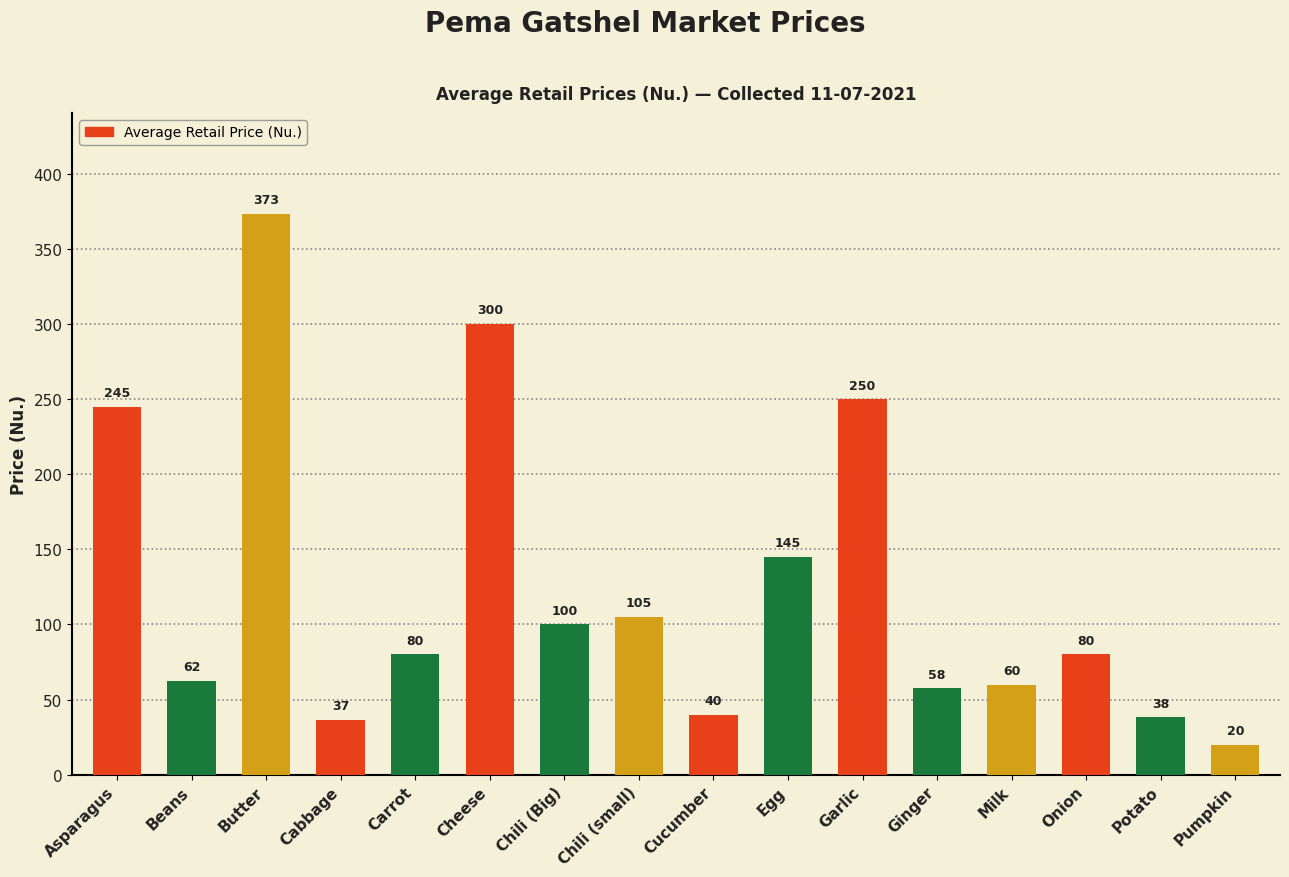

Count the number of data series in this chart.

1